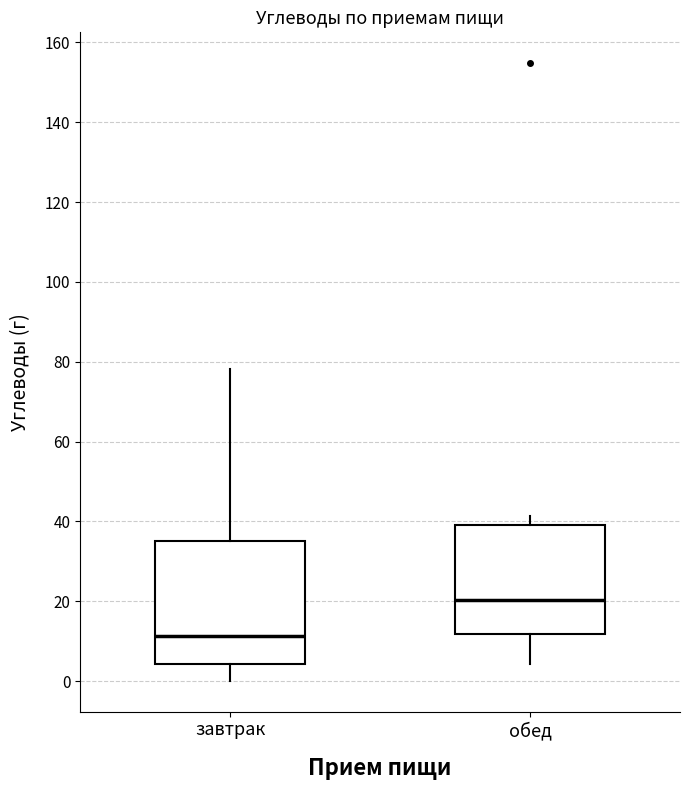

Where does the lower whisker of the box for обед end on the y-axis? The values are not printed on the chart, so give them approximately, as read against the axis.

4